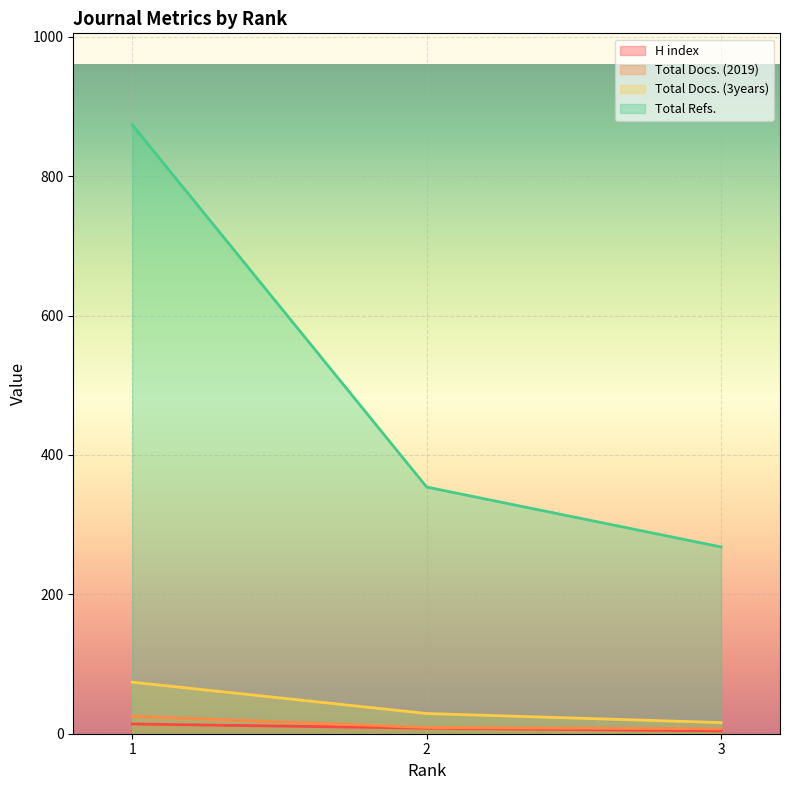

Rank the series by their maximum value, from highest to lowest.

Total Refs., Total Docs. (3years), Total Docs. (2019), H index